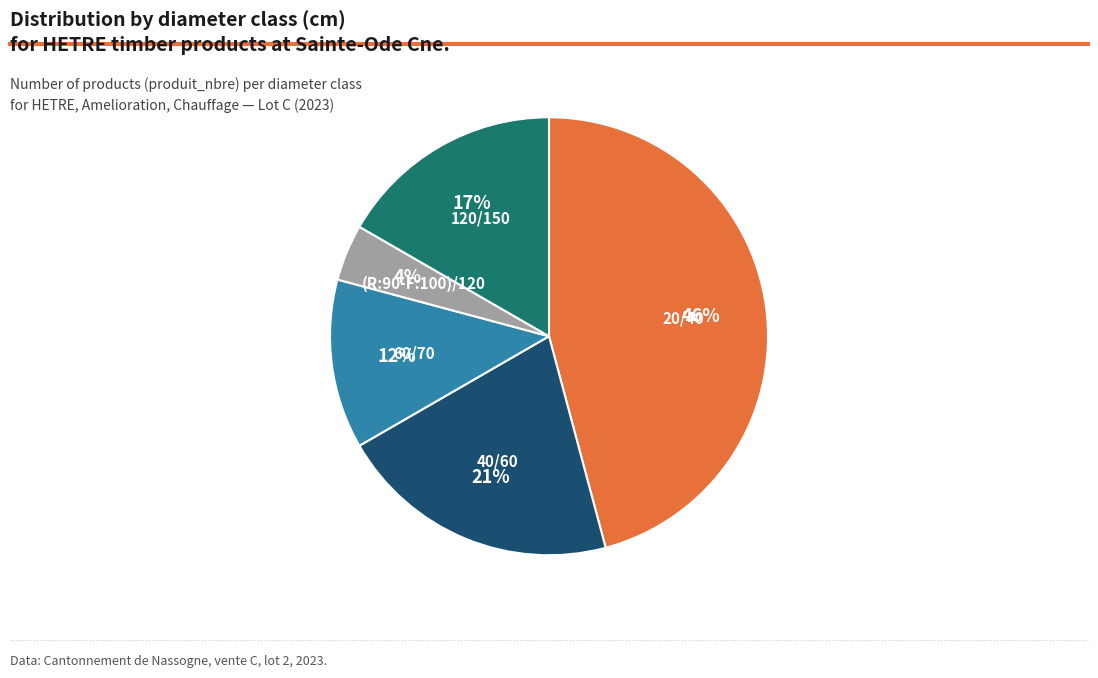

Is the sum of (R:90-F:100)/120 and 120/150 greater than half?

No